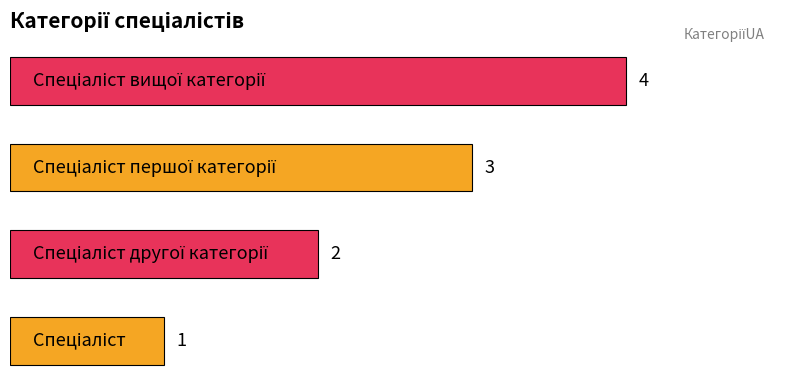

What is the difference between the maximum and minimum values?

3